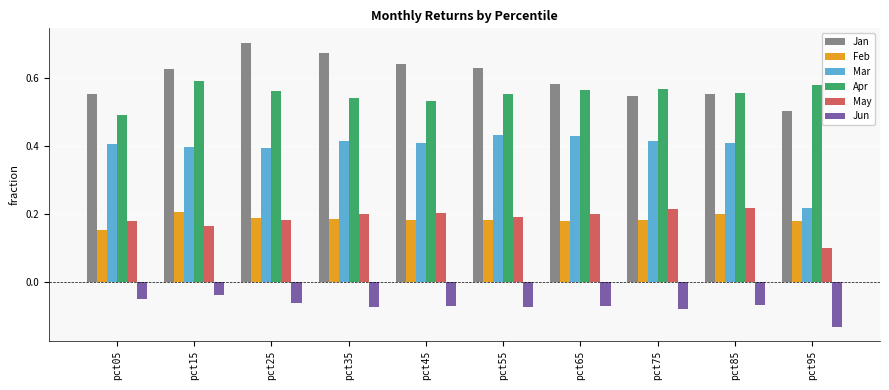

At which category does the chart reach its peak across all series?

pct25